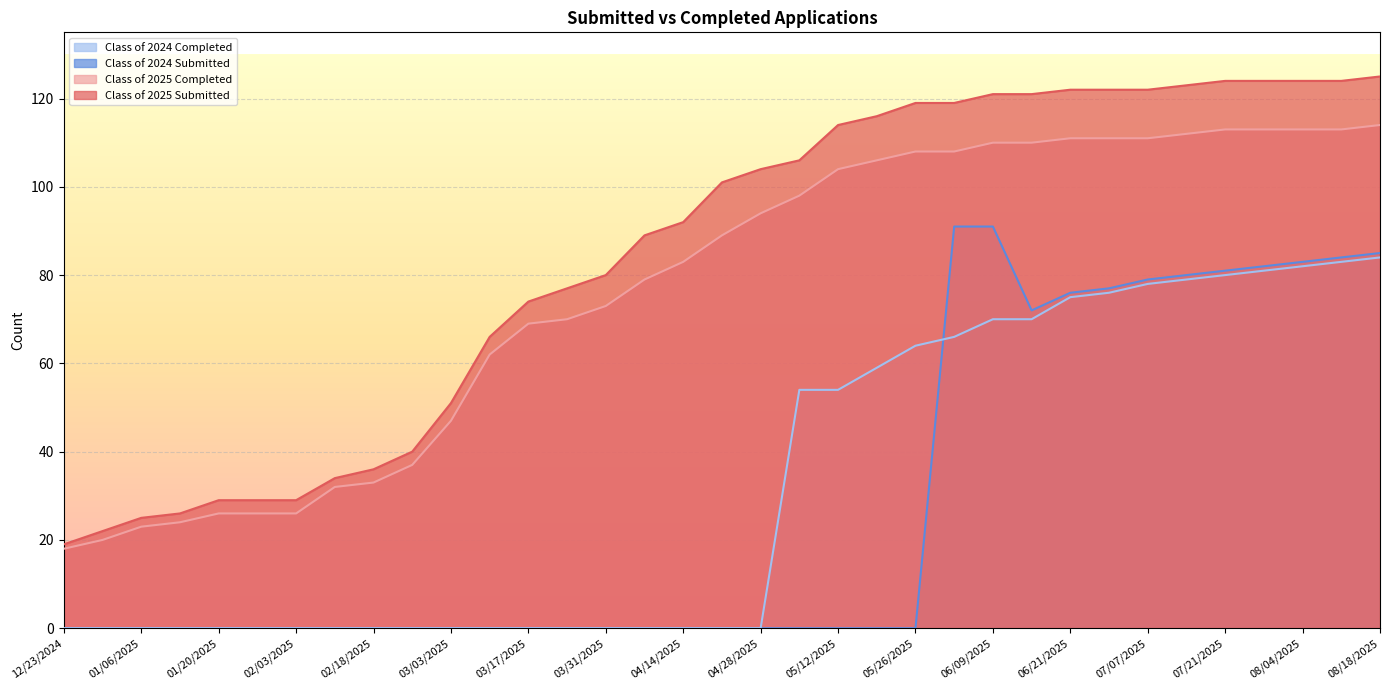

What is the value of the Class of 2025 Submitted point at the 16th from the left?

89